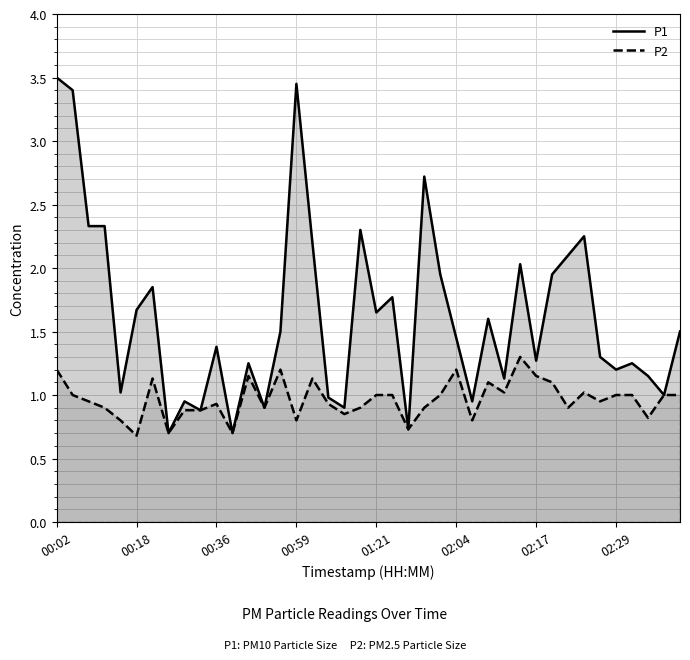

Is it true that P2 equals 1.6 at 13?

False